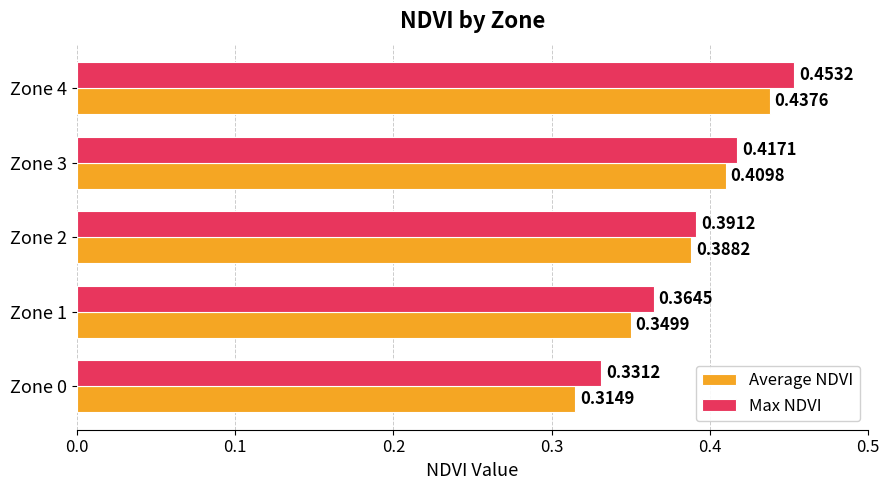

What is the sum of the Max NDVI values at Zone 2 and Zone 1?

0.8